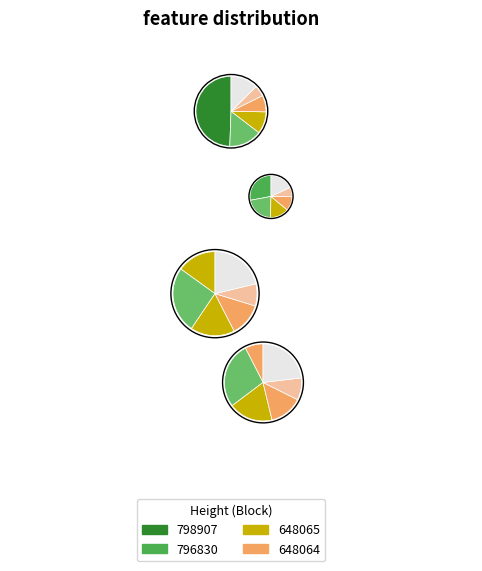

Does 798907 represent more than half of the total?

No